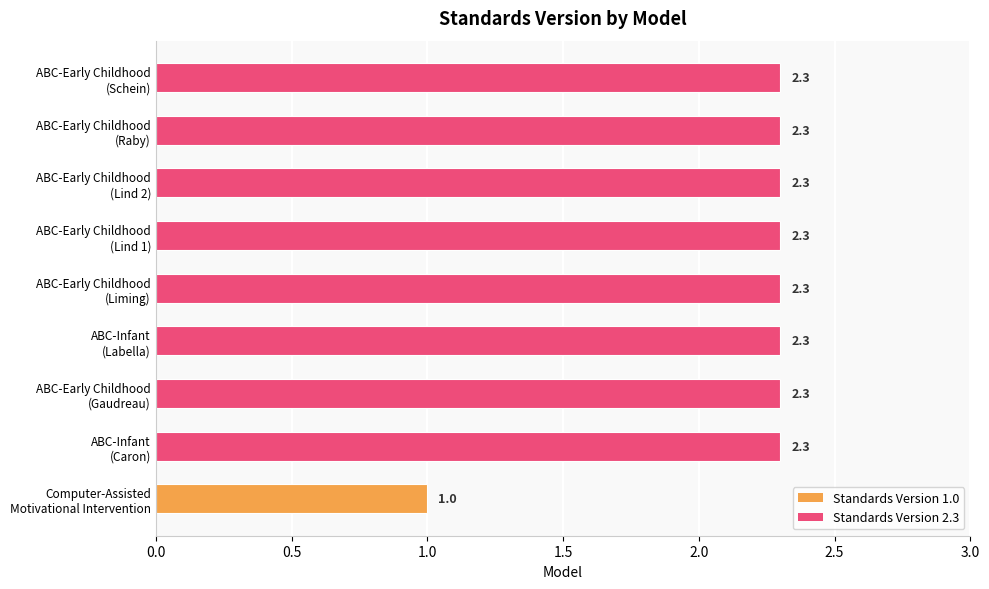

Reading bottom to top, what are all the values shown in this chart?

1.0	2.3	2.3	2.3	2.3	2.3	2.3	2.3	2.3